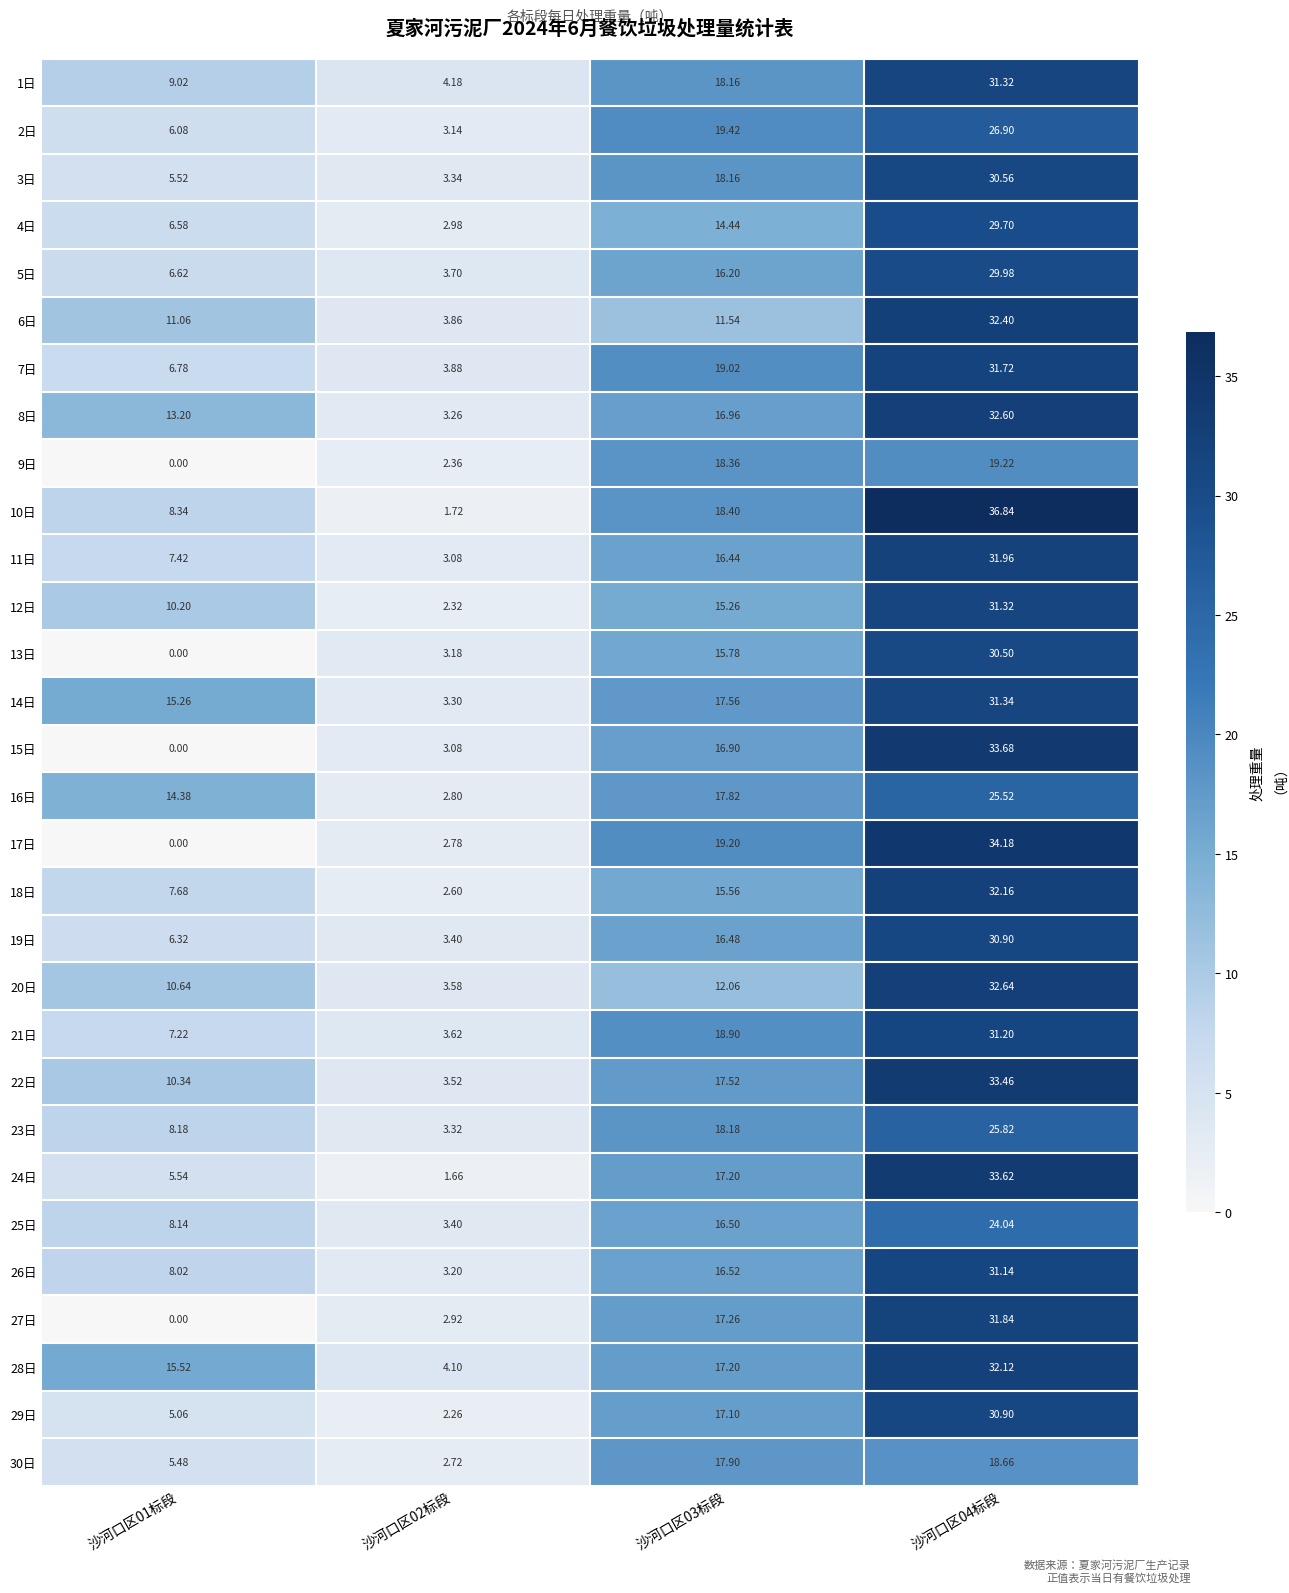

Is the value of 3日 at 沙河口区01标段 greater than the value of 26日 at 沙河口区03标段?

No